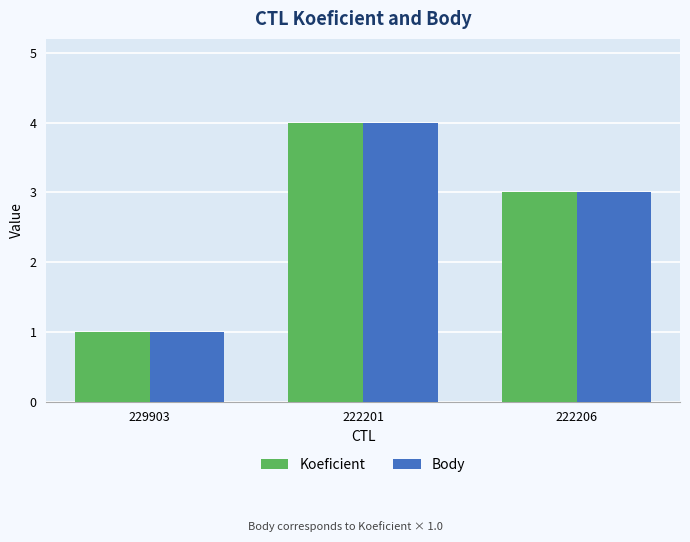

Reading right to left, extract all data points from this chart.

Koeficient: 222206=3	222201=4	229903=1
Body: 222206=3	222201=4	229903=1